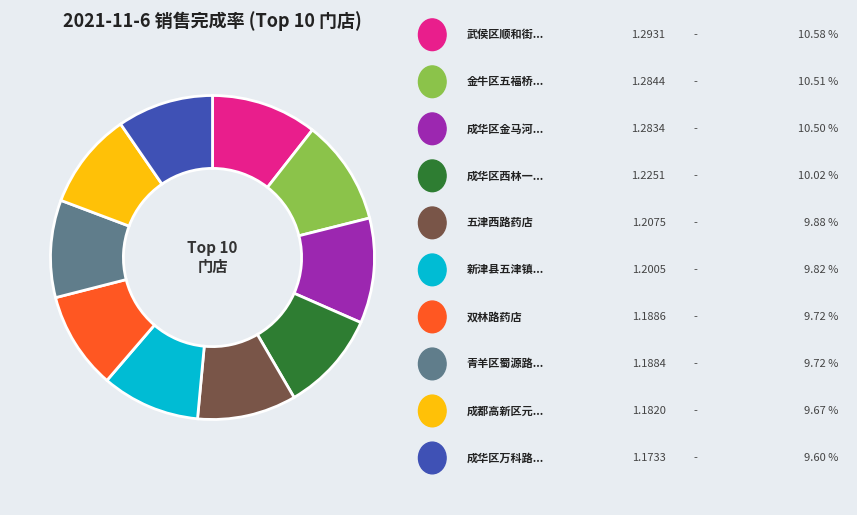

Is there any slice that represents more than half of the pie?

No